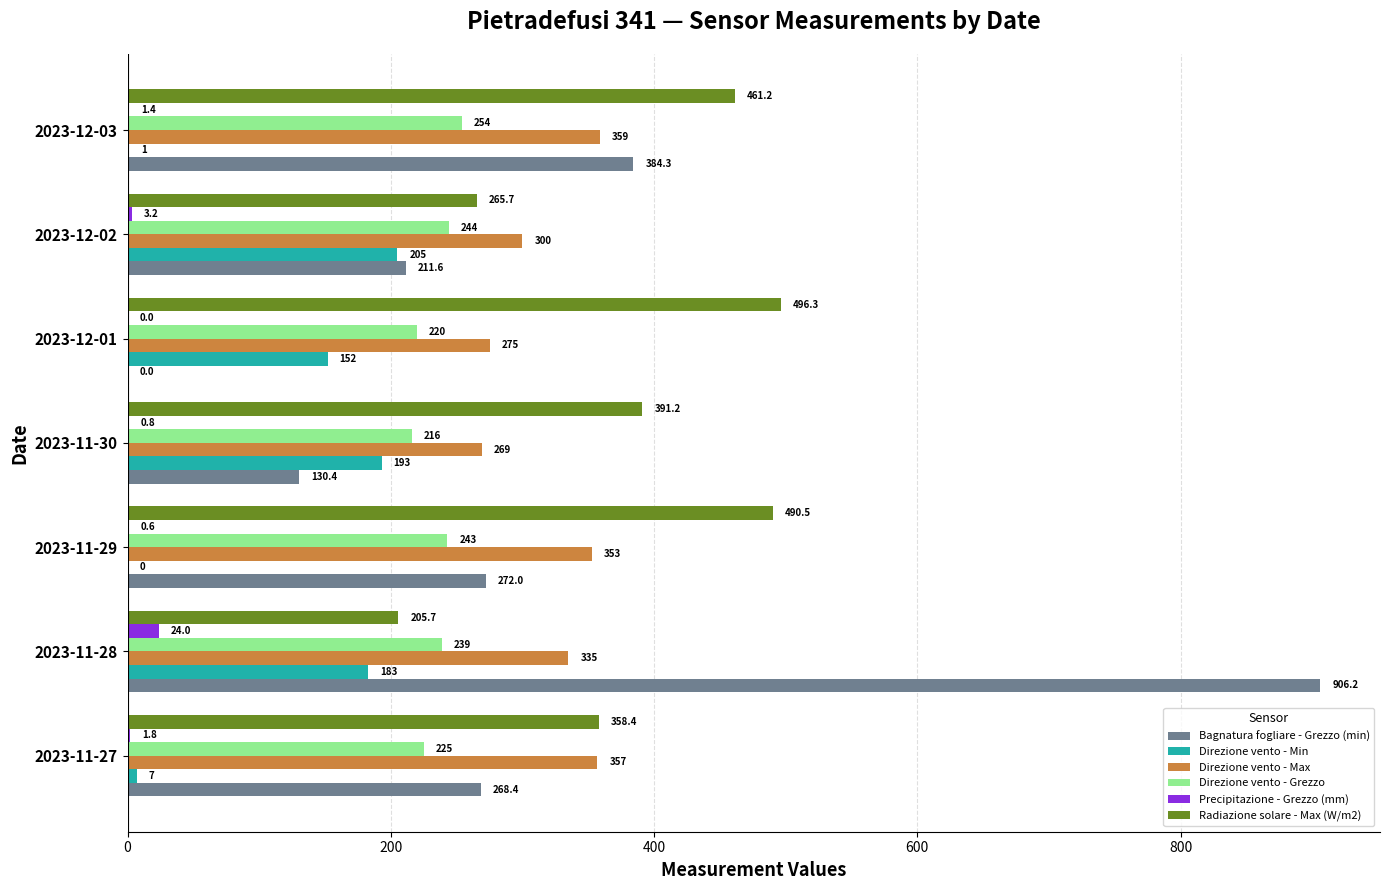

Is it true that Bagnatura fogliare - Grezzo (min) equals 1508.6 at 2023-11-28?

False